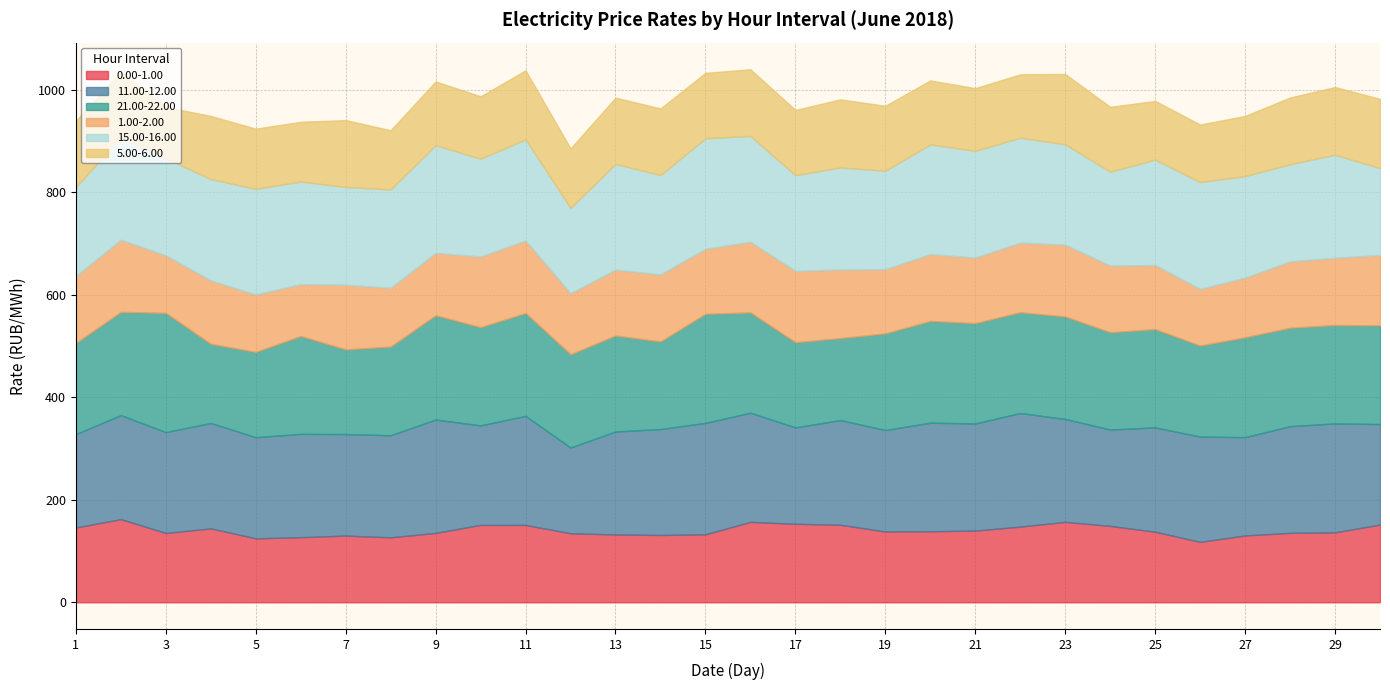

What are all the series names shown in the legend?

0.00-1.00, 11.00-12.00, 21.00-22.00, 1.00-2.00, 15.00-16.00, 5.00-6.00